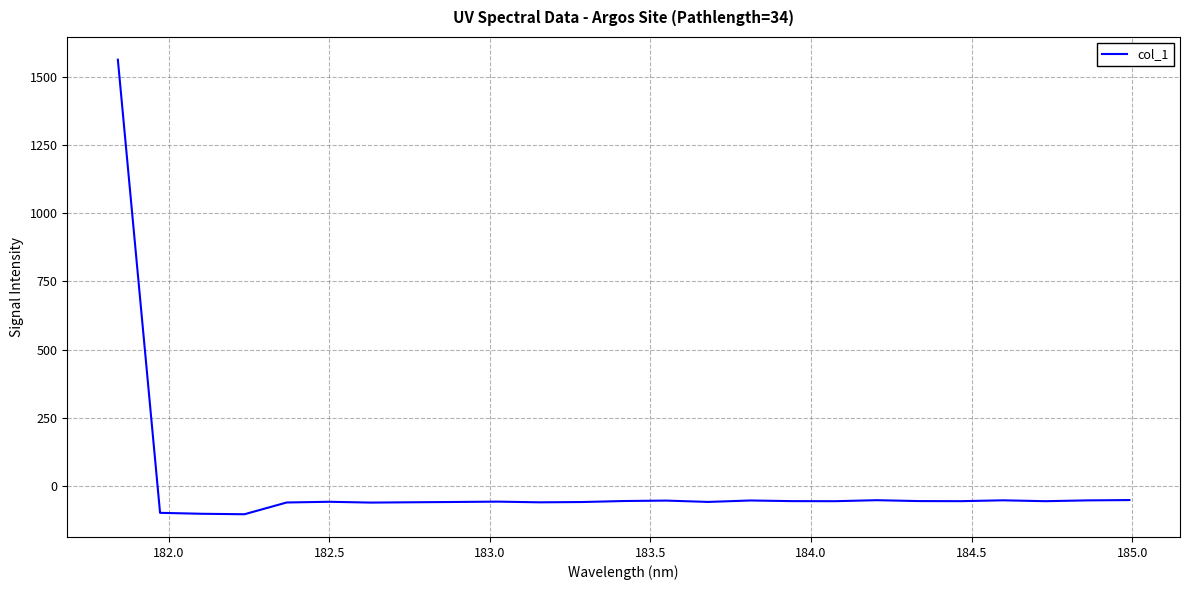

What is the difference between the maximum and minimum values?

1664.8